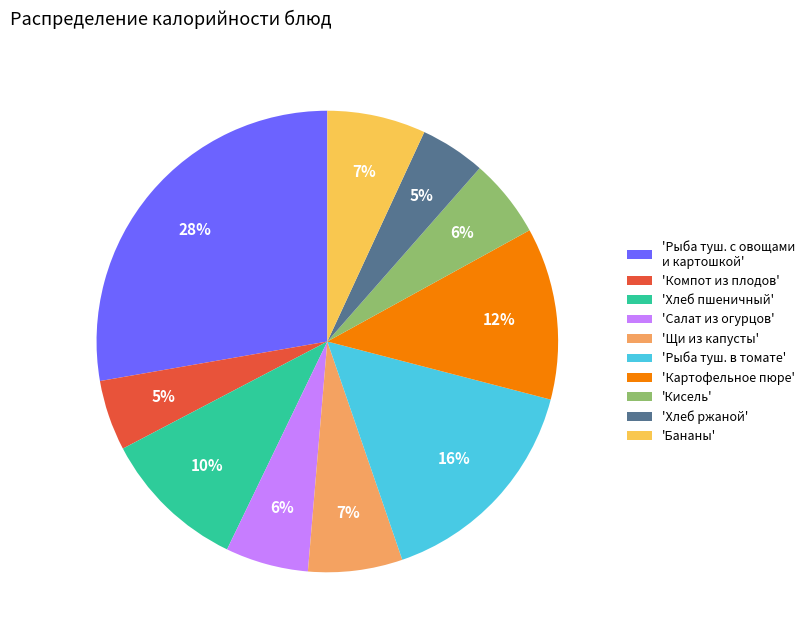

What is the largest slice in the pie chart?

'Рыба туш. с овощами и картошкой'